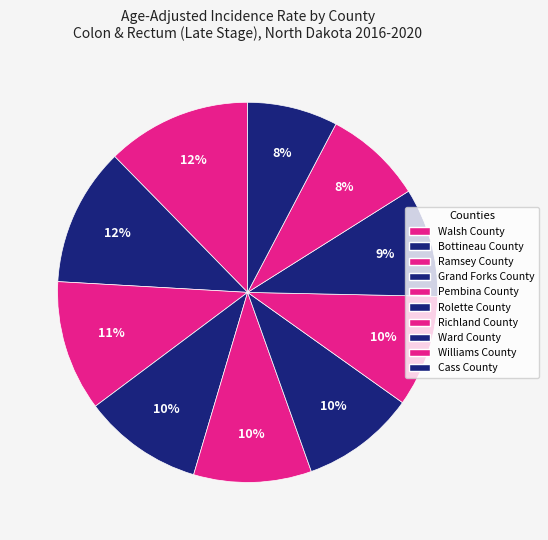

True or false: Rolette County accounts for 10% of the total.

True